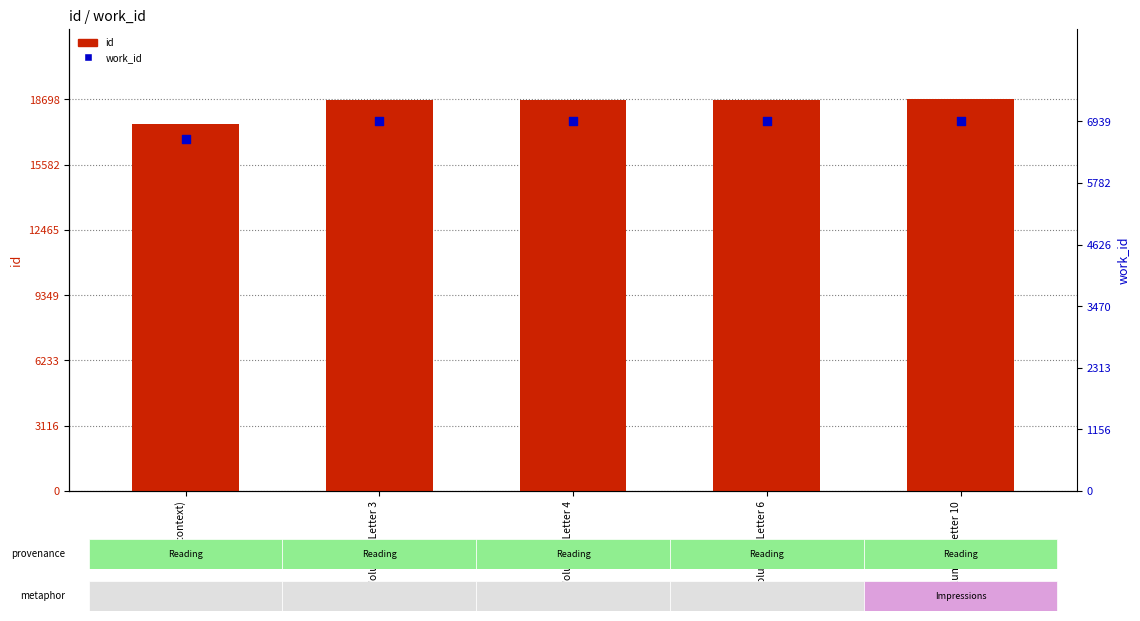

At which category is the sum across all series the highest?

Volume II, Letter 10